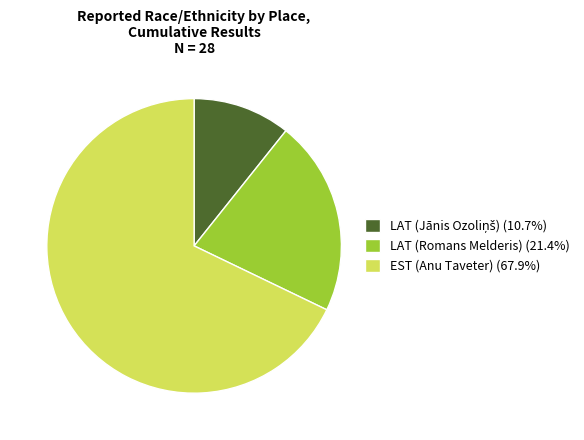

Is there a majority slice in this chart?

Yes